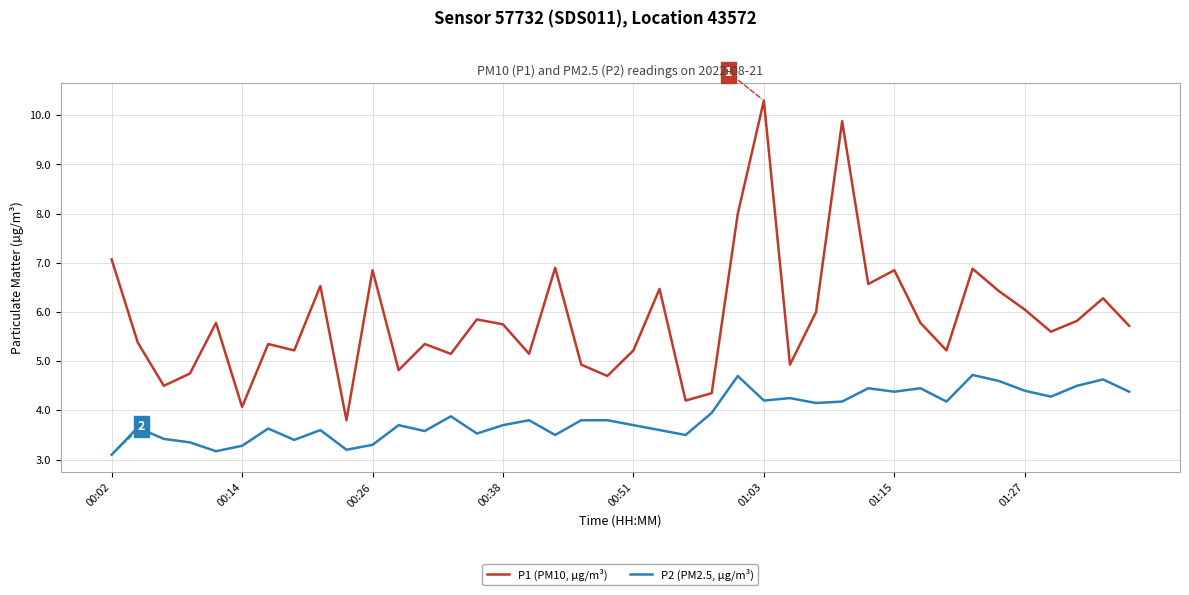

List the series in order of their overall mean, lowest first.

P2 (PM2.5, µg/m³), P1 (PM10, µg/m³)